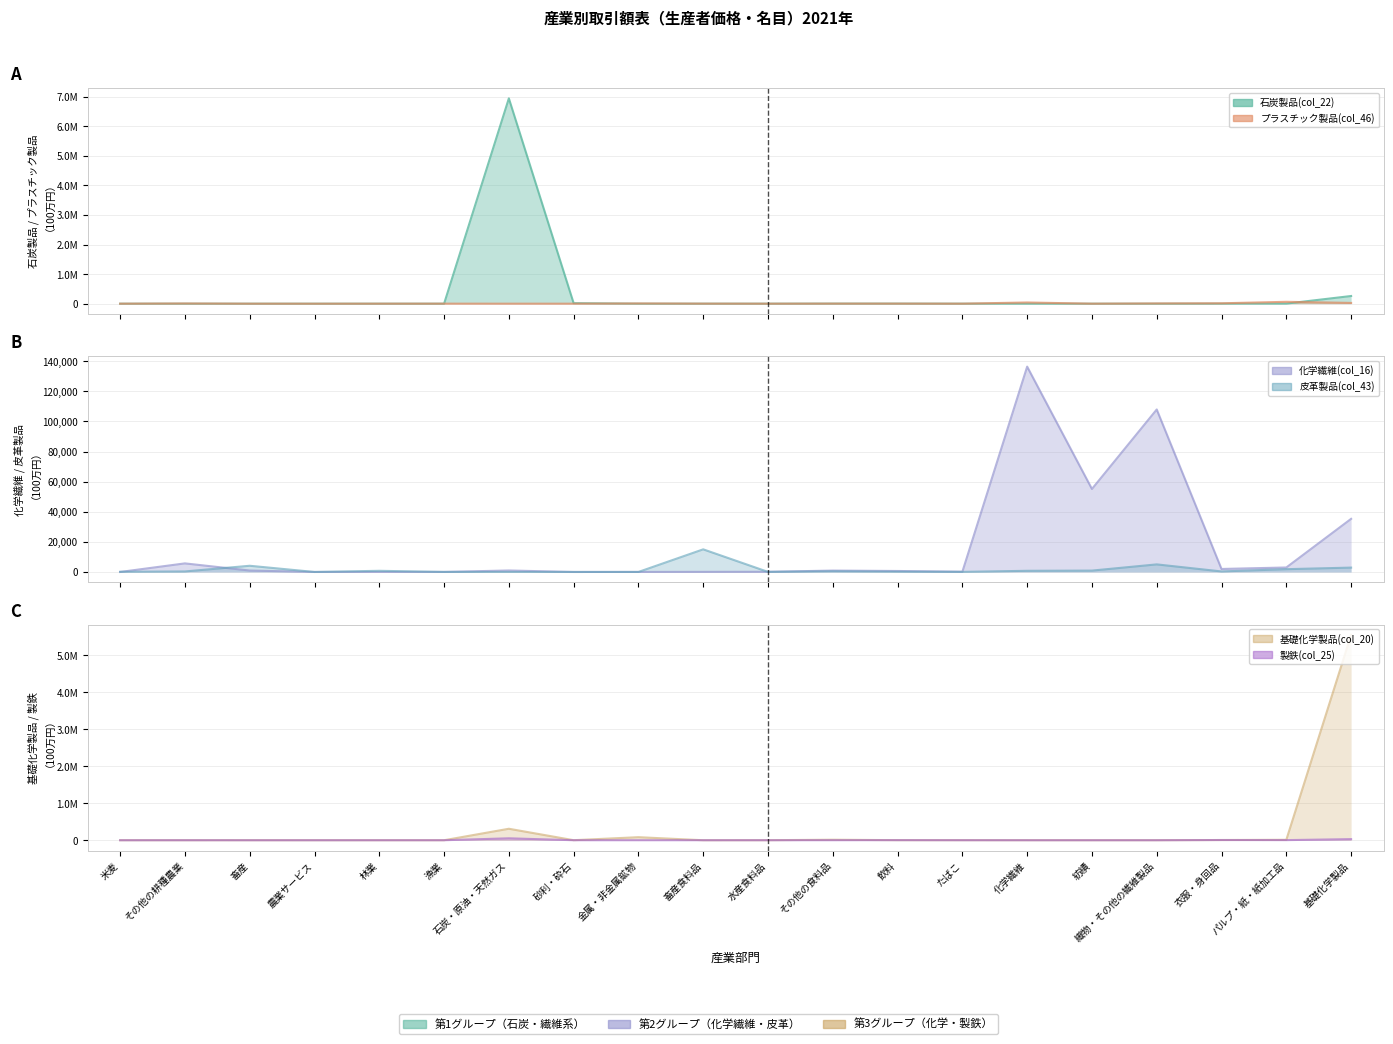

Which series has the largest range (max minus min)?

石炭製品(col_22)